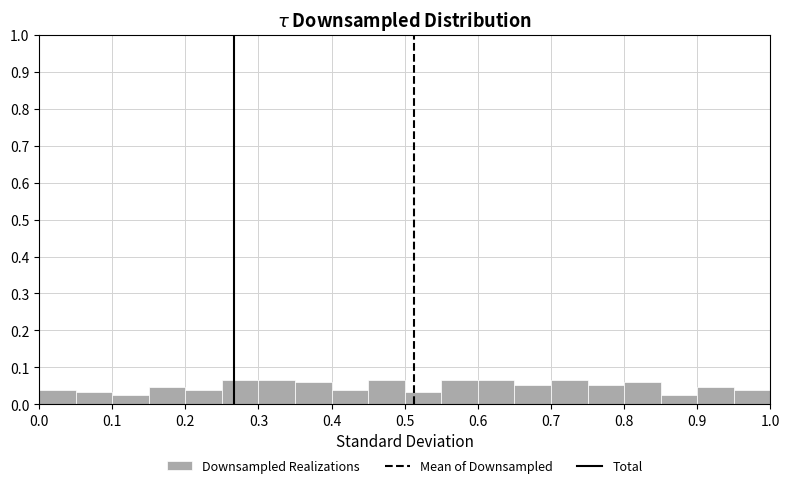

Reading left to right, list every bar in this chart as the range it spans on the x-axis followed by its height. The values are not printed on the chart, so give them approximately, as read against the axis.

0.00 to 0.05: 0.04
0.05 to 0.10: 0.03
0.10 to 0.15: 0.03
0.15 to 0.20: 0.05
0.20 to 0.25: 0.04
0.25 to 0.30: 0.07
0.30 to 0.35: 0.07
0.35 to 0.40: 0.06
0.40 to 0.45: 0.04
0.45 to 0.50: 0.07
0.50 to 0.55: 0.03
0.55 to 0.60: 0.07
0.60 to 0.65: 0.07
0.65 to 0.70: 0.05
0.70 to 0.75: 0.07
0.75 to 0.80: 0.05
0.80 to 0.85: 0.06
0.85 to 0.90: 0.03
0.90 to 0.95: 0.05
0.95 to 1.00: 0.04